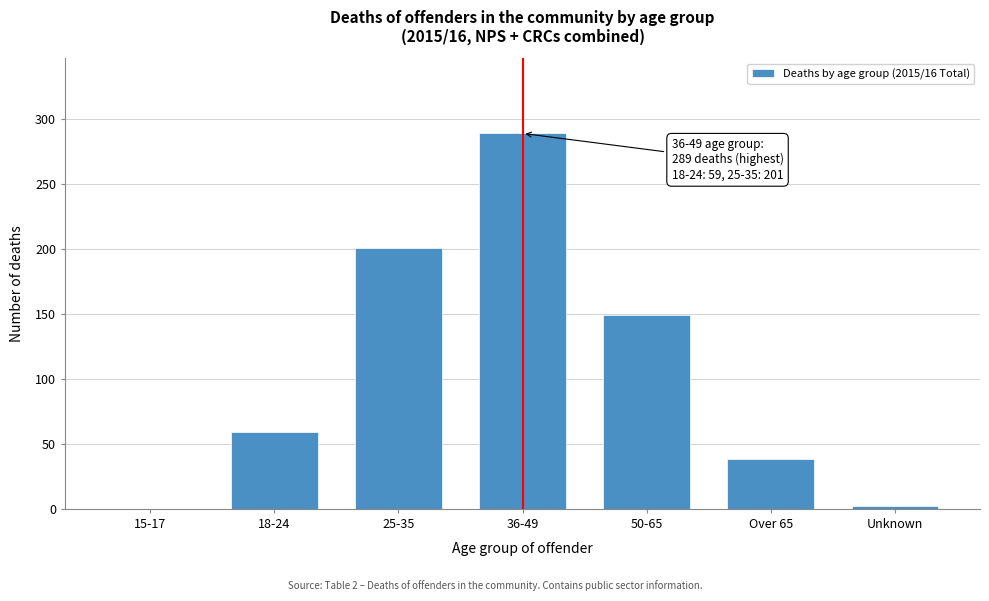

Reading left to right, what are all the values shown in this chart?

15-17=0	18-24=59	25-35=201	36-49=289	50-65=149	Over 65=38	Unknown=2